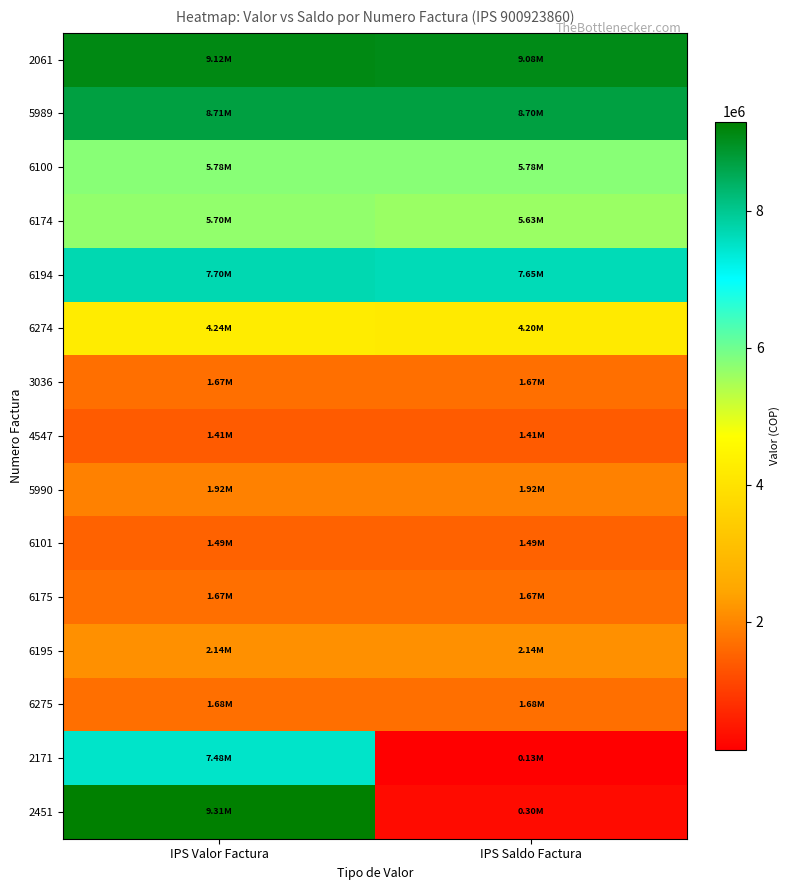

What is the total value across all series at IPS Saldo Factura?

53444820